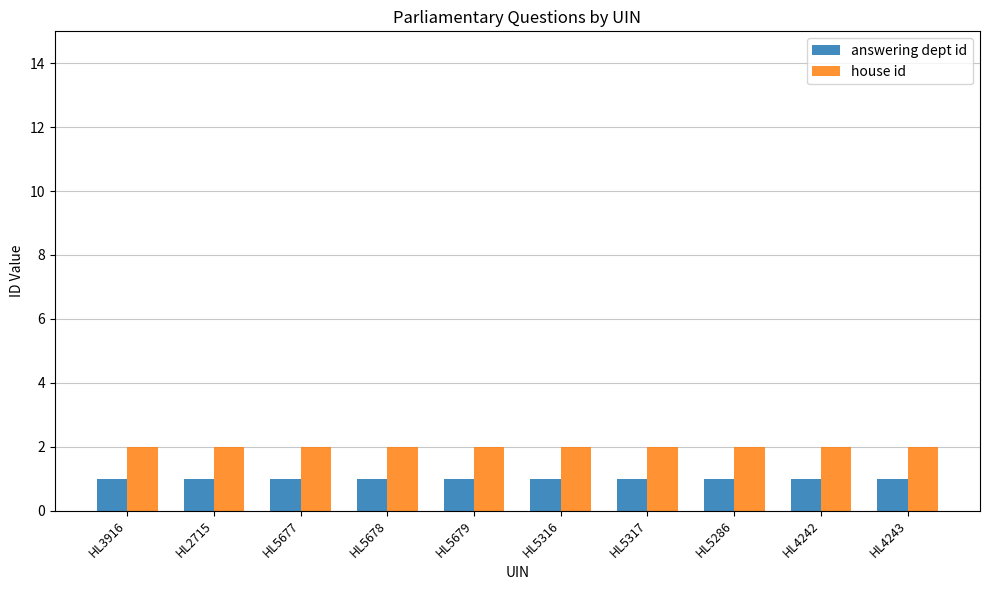

Rank the series at HL5678 from highest to lowest value.

house id, answering dept id